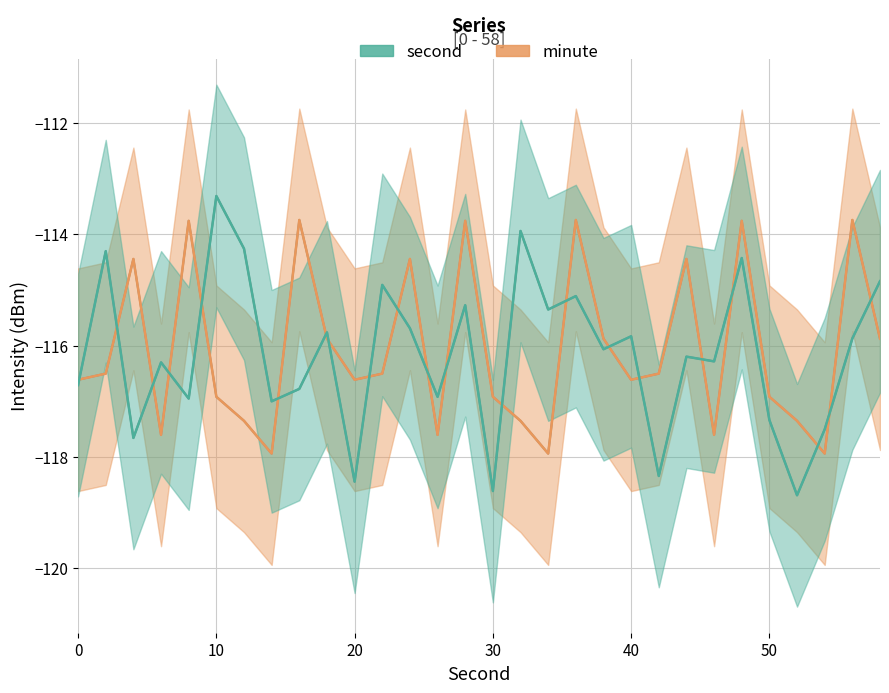

Reading right to left, what are all the values shown in this chart?

minute trend: -115.9	-113.7	-117.9	-117.4	-116.9	-113.8	-117.6	-114.4	-116.5	-116.6	-115.9	-113.7	-117.9	-117.4	-116.9	-113.8	-117.6	-114.4	-116.5	-116.6	-115.9	-113.7	-117.9	-117.4	-116.9	-113.8	-117.6	-114.4	-116.5	-116.6
second trend: -114.8	-115.9	-117.5	-118.7	-117.3	-114.4	-116.3	-116.2	-118.3	-115.8	-116.1	-115.1	-115.4	-113.9	-118.6	-115.3	-116.9	-115.7	-114.9	-118.4	-115.8	-116.8	-117.0	-114.3	-113.3	-117.0	-116.3	-117.7	-114.3	-116.7
minute (mean): -115.9	-113.7	-117.9	-117.4	-116.9	-113.8	-117.6	-114.4	-116.5	-116.6	-115.9	-113.7	-117.9	-117.4	-116.9	-113.8	-117.6	-114.4	-116.5	-116.6	-115.9	-113.7	-117.9	-117.4	-116.9	-113.8	-117.6	-114.4	-116.5	-116.6
second (mean): -114.8	-115.9	-117.5	-118.7	-117.3	-114.4	-116.3	-116.2	-118.3	-115.8	-116.1	-115.1	-115.4	-113.9	-118.6	-115.3	-116.9	-115.7	-114.9	-118.4	-115.8	-116.8	-117.0	-114.3	-113.3	-117.0	-116.3	-117.7	-114.3	-116.7